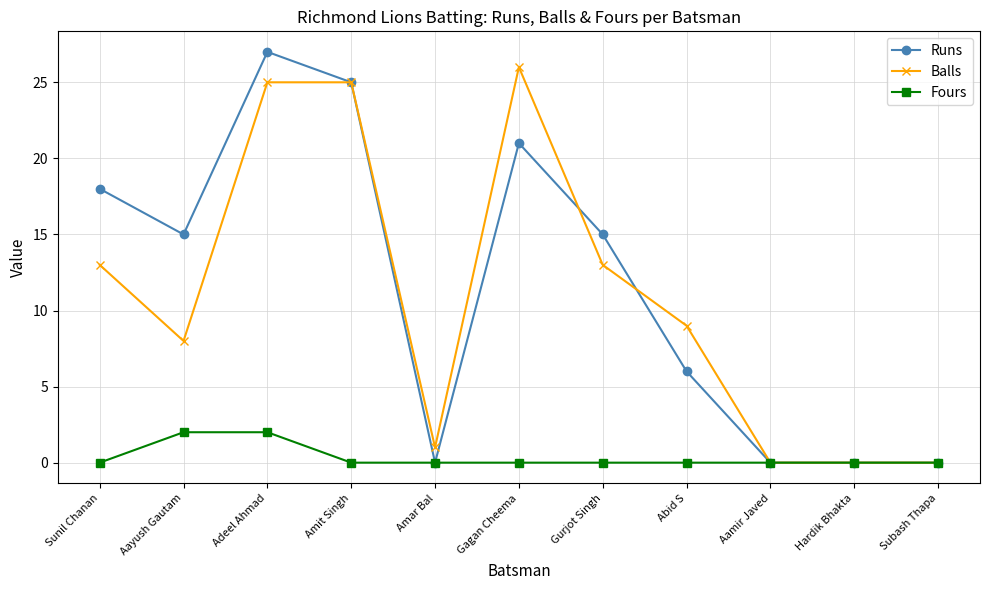

Is it true that Fours equals 2 at Aayush Gautam?

True